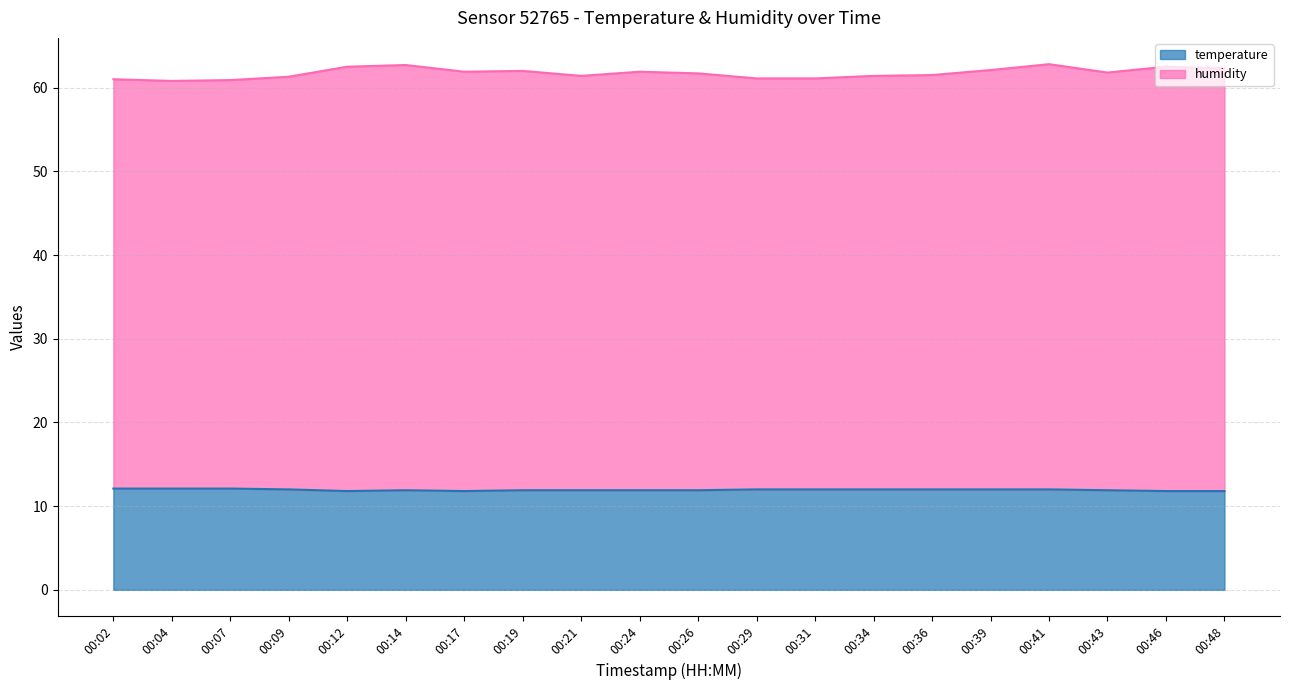

Where does the humidity series first go above 61?

00:09